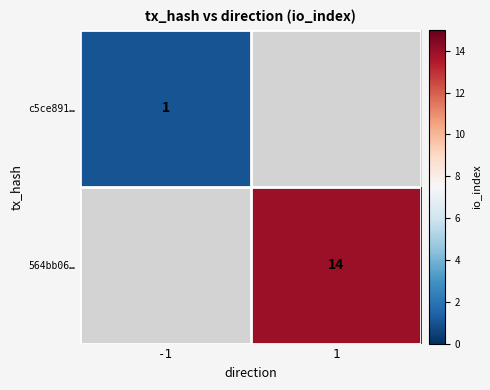

True or false: c5ce891… has a value of 1 at -1.

True